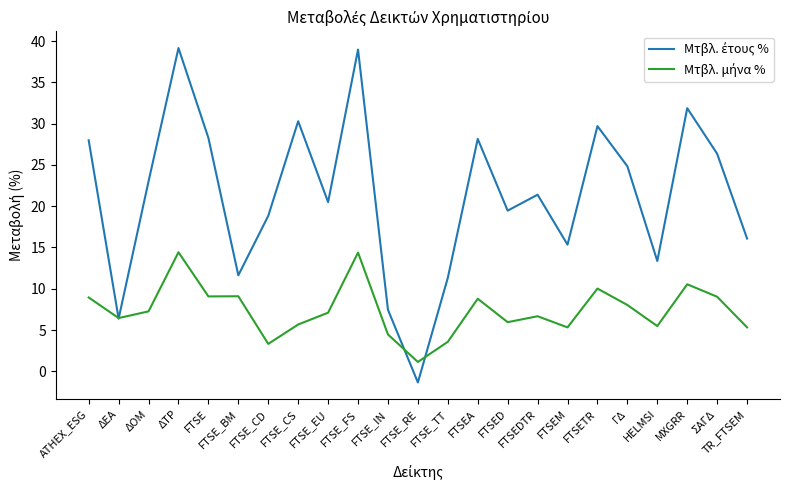

What is the difference between the highest and lowest values at FTSE_RE?

2.5